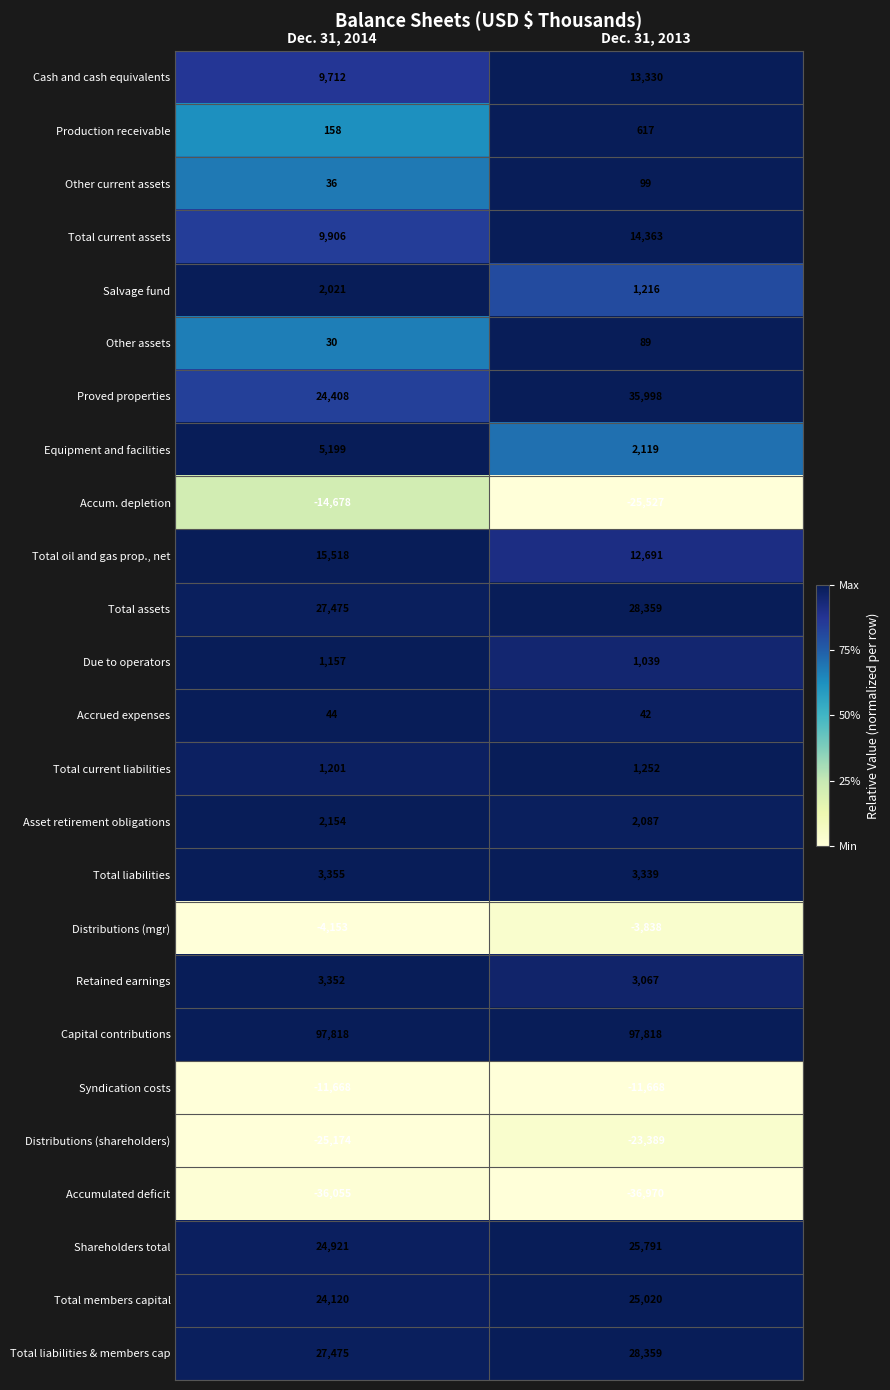

How many categories are shown in the chart?

2